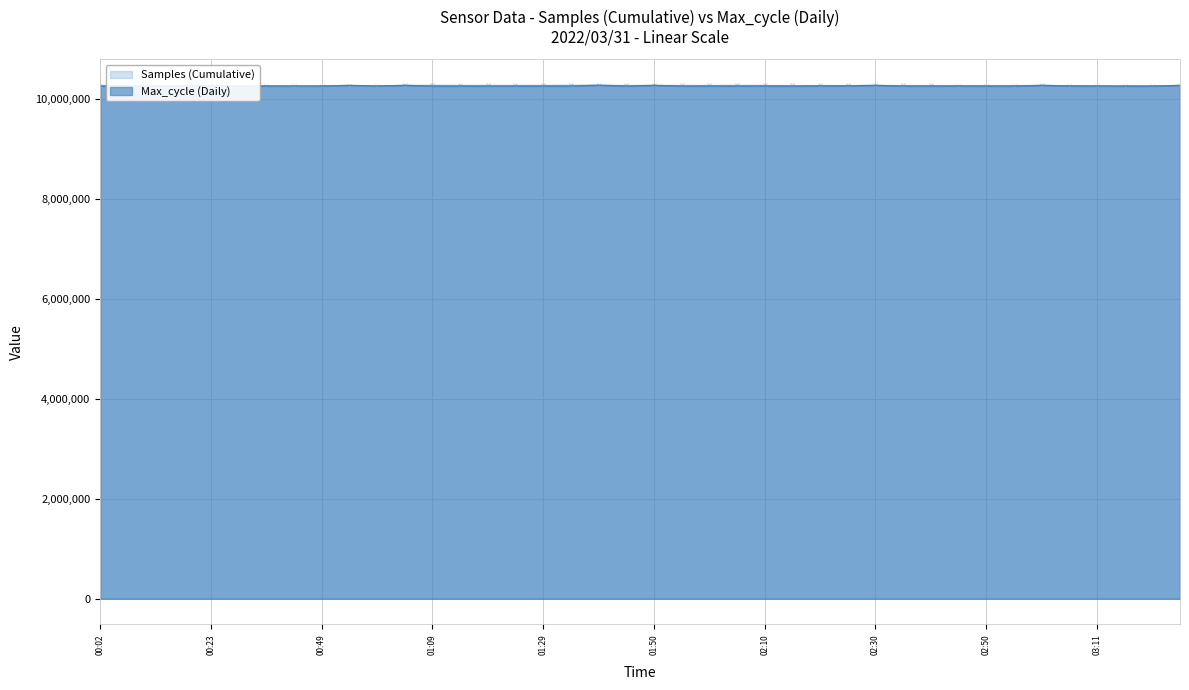

Reading left to right, list all the values displayed in this chart.

Samples: 00:02=10258052.0	00:07=10257919.0	00:13=10259406.0	00:18=10257362.0	00:23=10257085.0	00:28=10259020.0	00:33=10259741.0	00:44=10248748.0	00:49=10258167.0	00:54=10257884.0	00:59=10256340.0	01:04=10261142.0	01:09=10265870.0	01:14=10263615.0	01:19=10263479.0	01:24=10263422.0	01:29=10263148.0	01:34=10267113.0	01:39=10265419.0	01:44=10262590.0	01:50=10262292.0	01:55=10262549.0	02:00=10262241.0	02:05=10263972.0	02:10=10262529.0	02:15=10260935.0	02:20=10261103.0	02:25=10260885.0	02:30=10261175.0	02:35=10261271.0	02:40=10260669.0	02:45=10260322.0	02:50=10260267.0	02:55=10260248.0	03:01=10261869.0	03:06=10259766.0	03:11=10259356.0	03:16=10259361.0	03:21=10259101.0	03:26=10258723.0
Max_cycle: 00:02=10250631.6	00:07=10250246.3	00:13=10249732.6	00:18=10250588.8	00:23=10263089.0	00:28=10250717.2	00:33=10250289.1	00:44=10252943.3	00:49=10250289.1	00:54=10264202.0	00:59=10250717.2	01:04=10264929.7	01:09=10250117.9	01:14=10250117.9	01:19=10250374.7	01:24=10250203.5	01:29=10250717.2	01:34=10250460.4	01:39=10267113.0	01:44=10250246.3	01:50=10264116.4	01:55=10250075.1	02:00=10251188.1	02:05=10250802.8	02:10=10251102.5	02:15=10249946.6	02:20=10253499.8	02:25=10254227.5	02:30=10264373.2	02:35=10251059.7	02:40=10250546.0	02:45=10251445.0	02:50=10249903.8	02:55=10250417.5	03:01=10264073.6	03:06=10253114.5	03:11=10250588.8	03:16=10249090.5	03:21=10248748.0	03:26=10264202.0